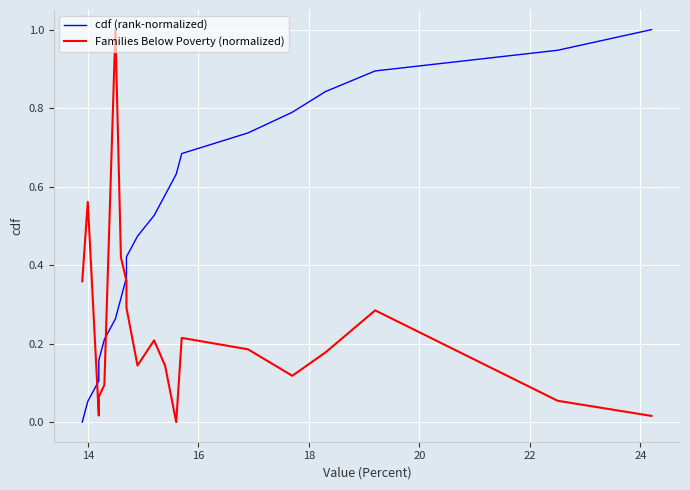

The Families Below Poverty (normalized) series shows 0.0 at 20. True or false?

False